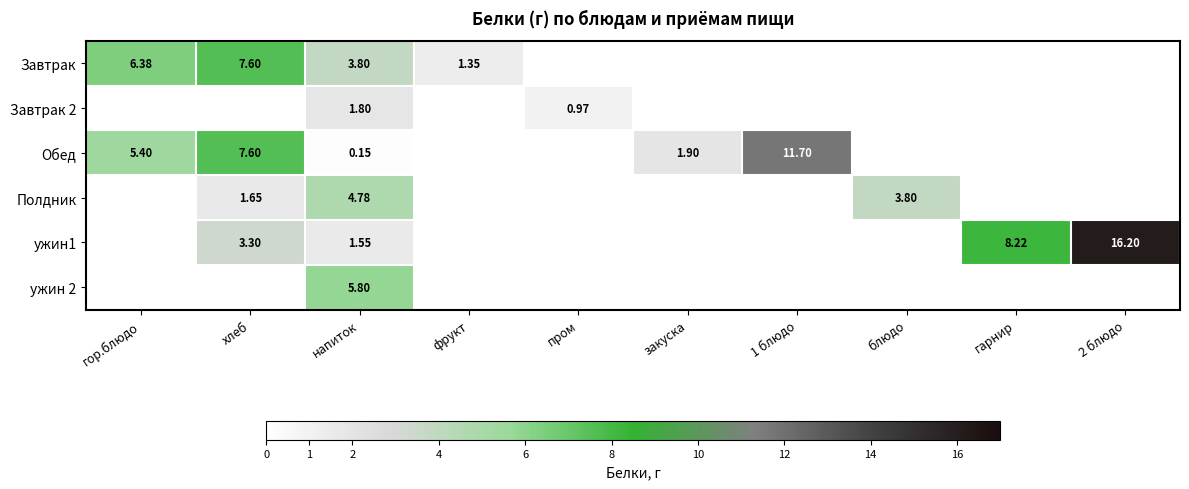

Is it true that Завтрак equals 7.6 at хлеб?

True